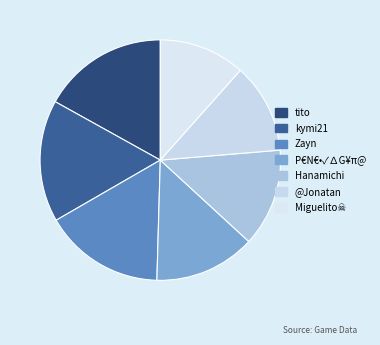

Is tito the majority of the pie?

No